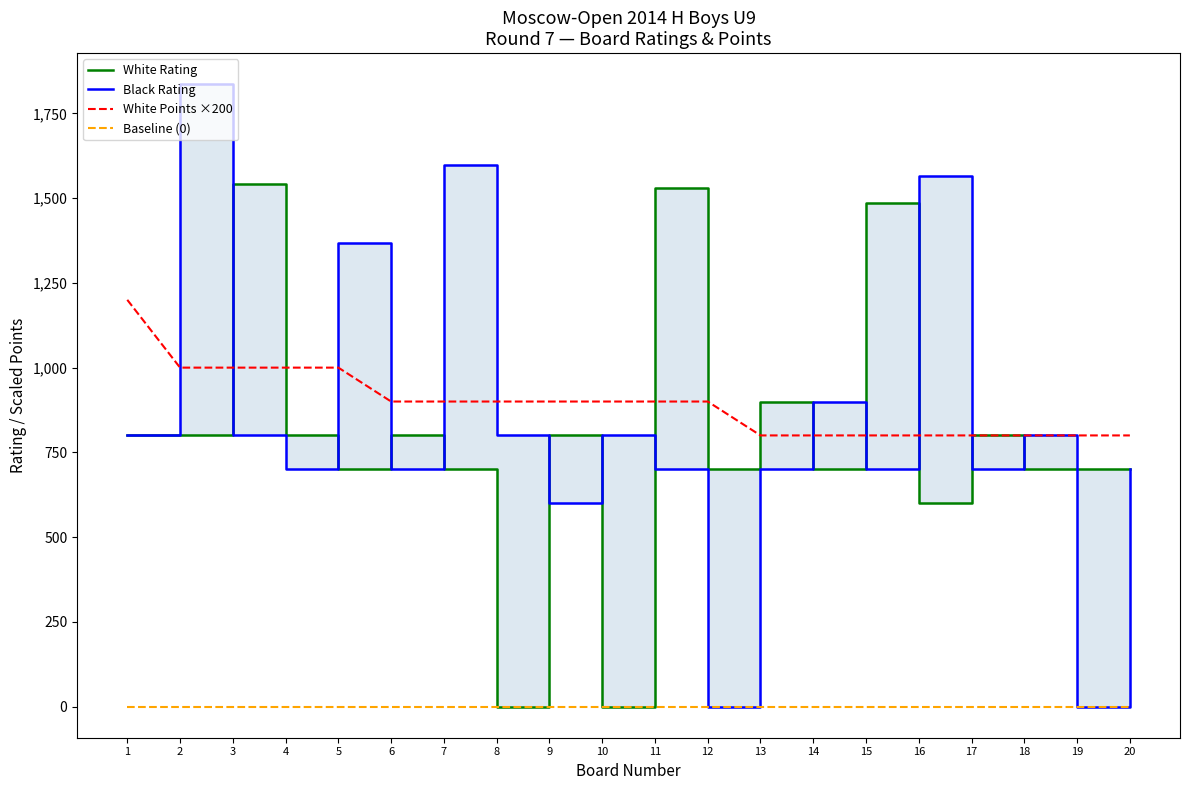

Rank the series at 10 from lowest to highest value.

White Rating, Baseline (0), Black Rating, White Points ×200